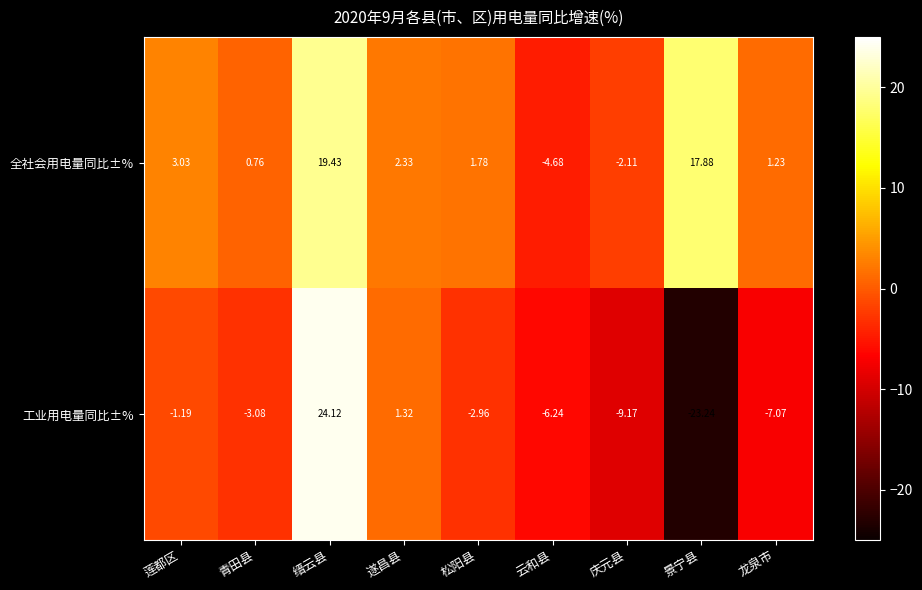

How many distinct data groups are displayed?

2